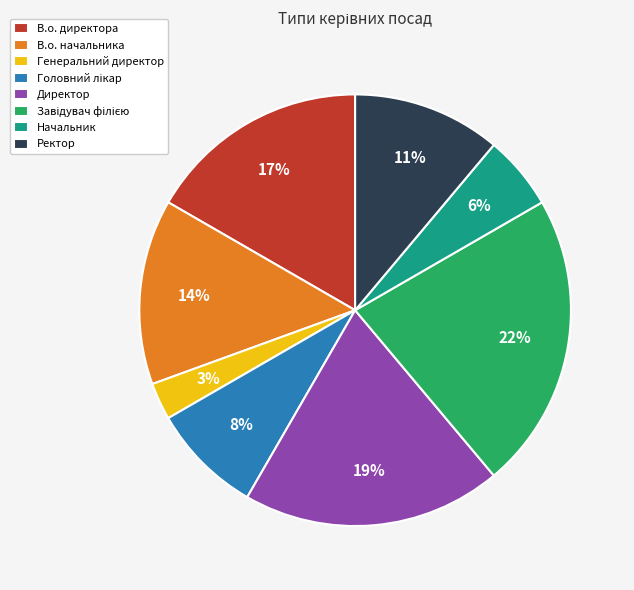

Which category has the smallest portion of the pie?

Генеральний директор